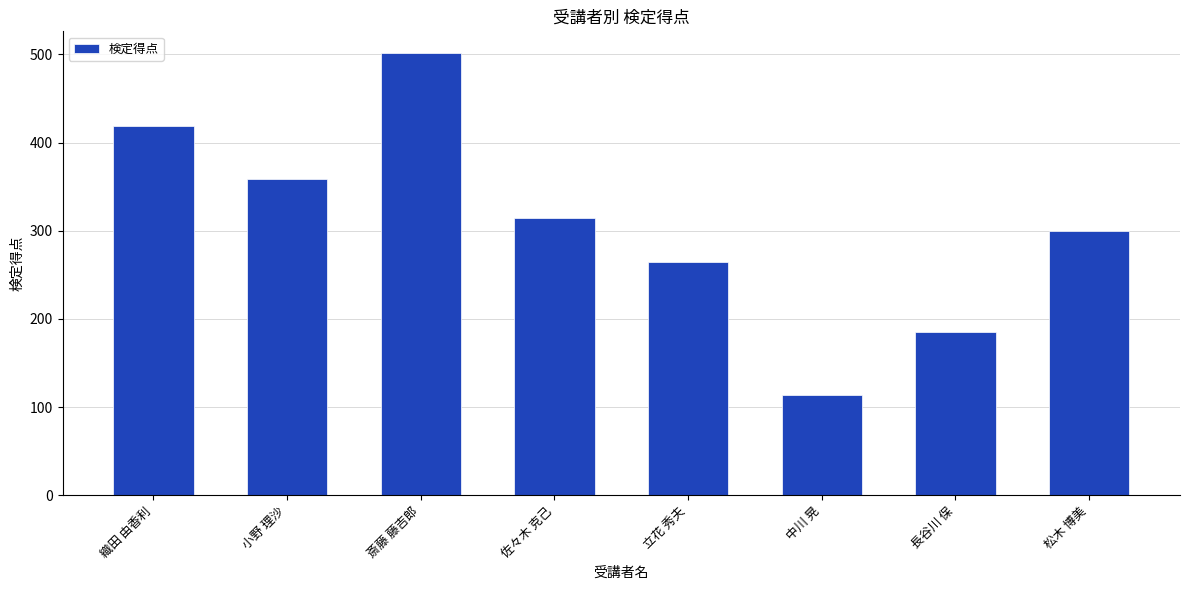

How many bars are there in total?

8